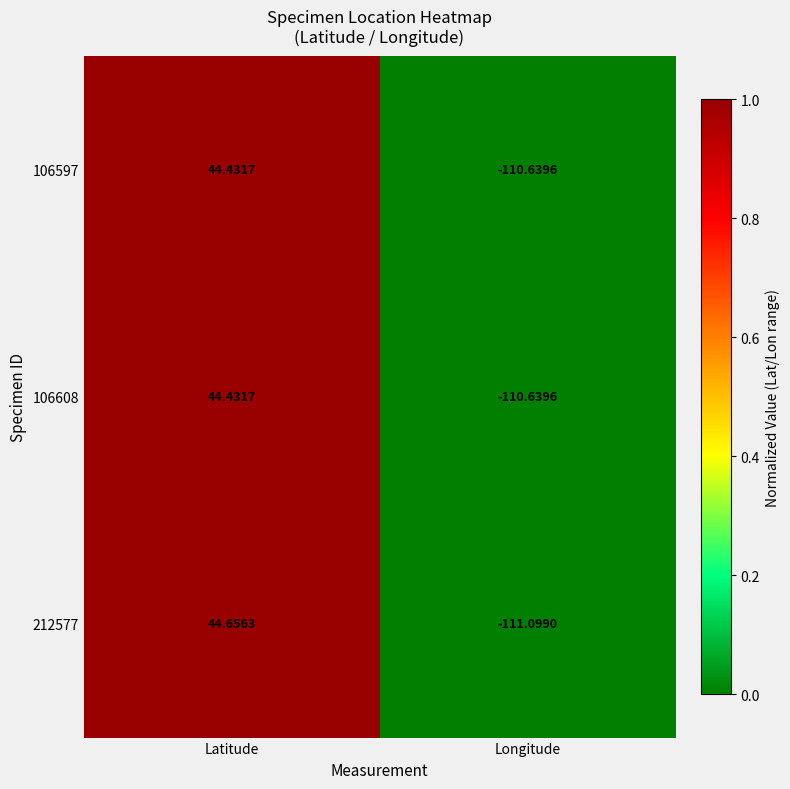

What is the total value across all series at Latitude?

133.5